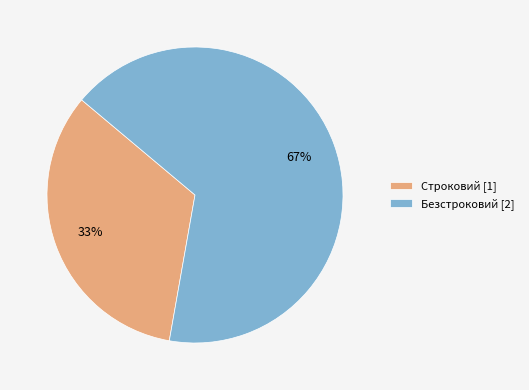

Combined, do Безстроковий [2] and Строковий [1] account for over 50%?

Yes